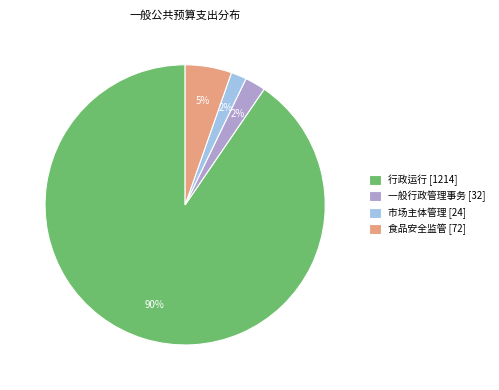

To the nearest percent, what portion does 市场主体管理 [24] represent?

2%